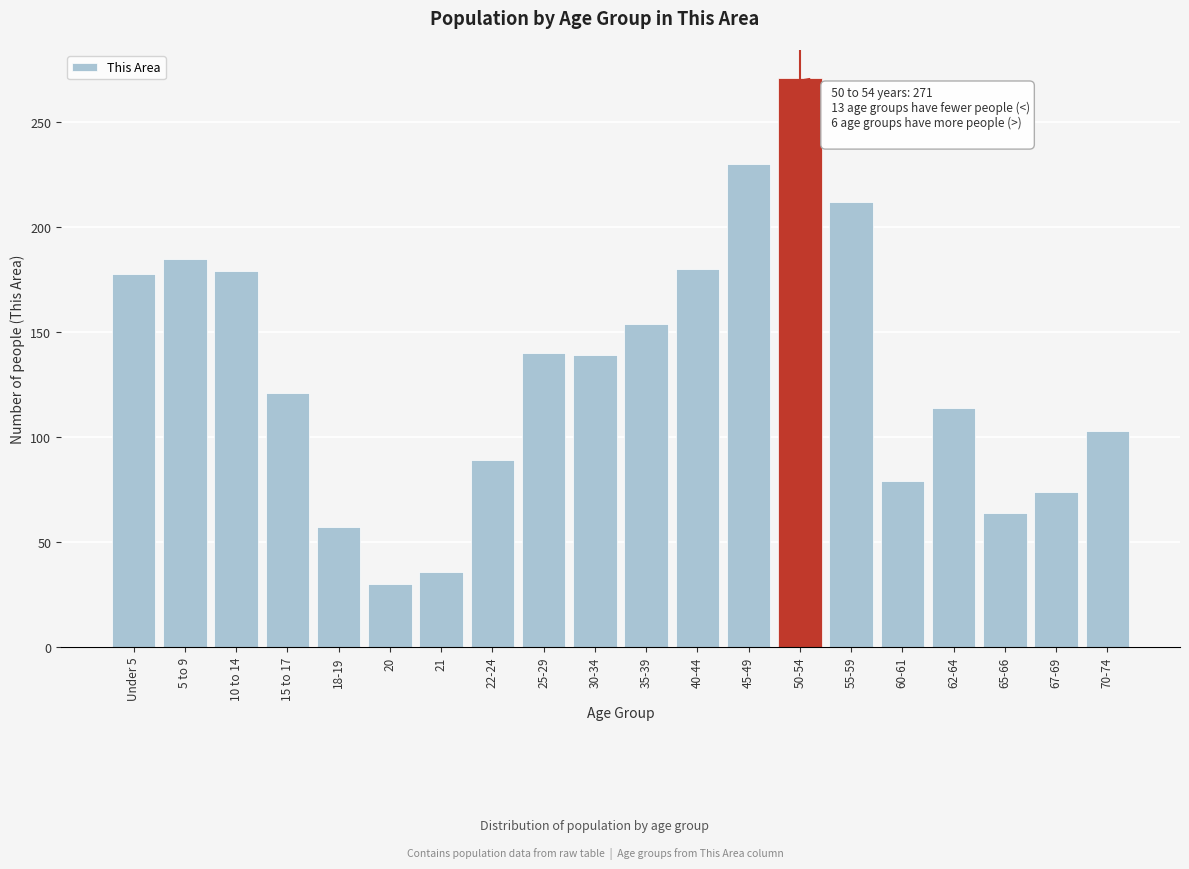

True or false: the data shows 23 at 60-61.

False